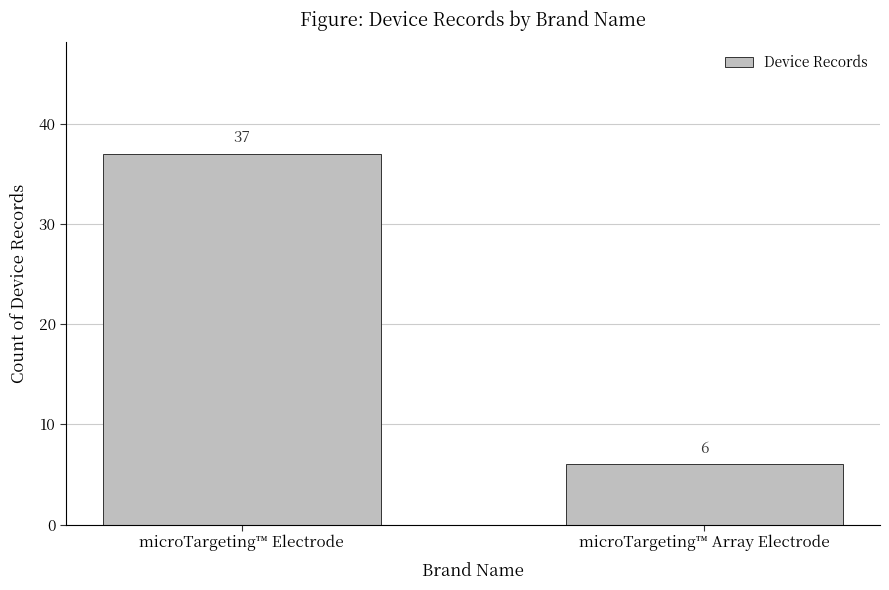

Reading left to right, what are all the values shown in this chart?

37	6